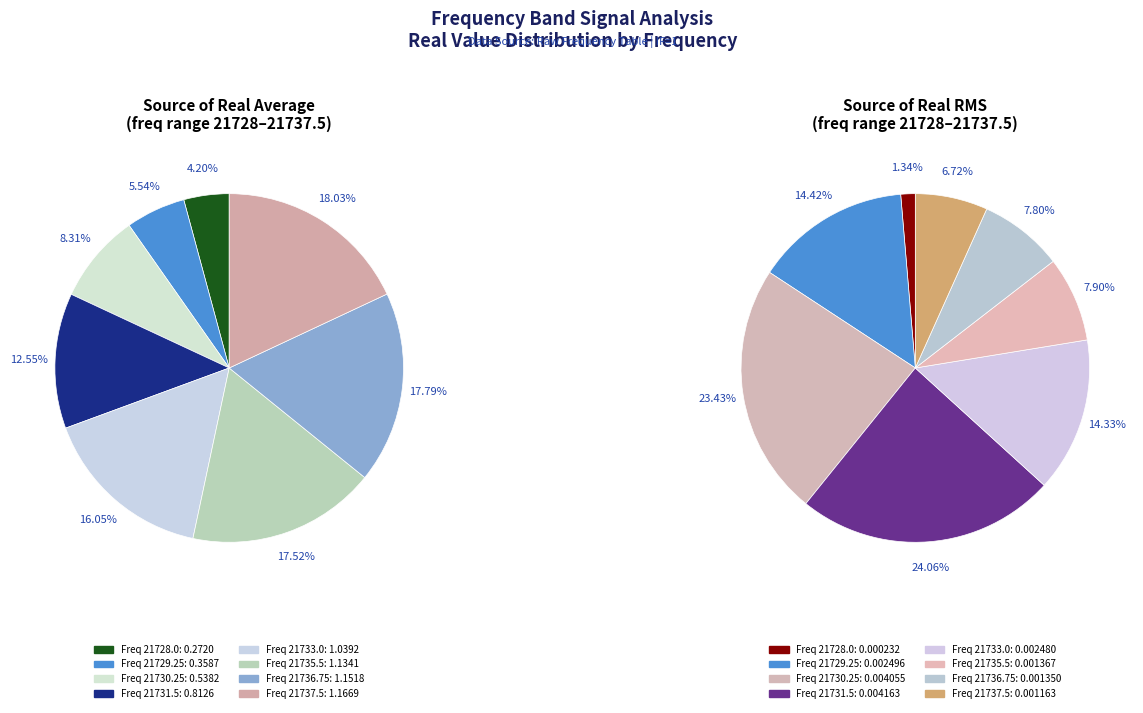

Is it true that 21729.25 is 14% of the pie?

True